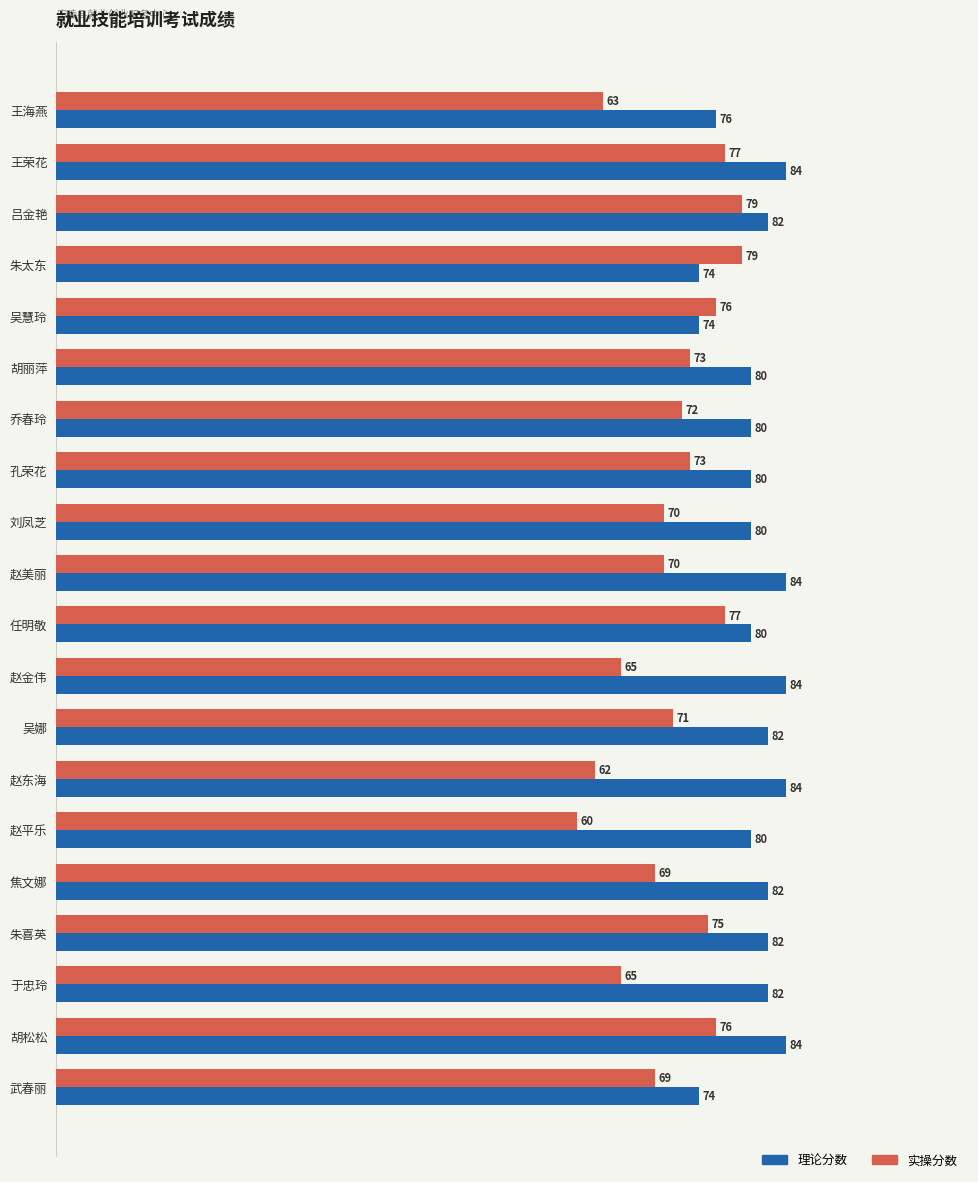

What is the total value across all series at 王荣花?

161